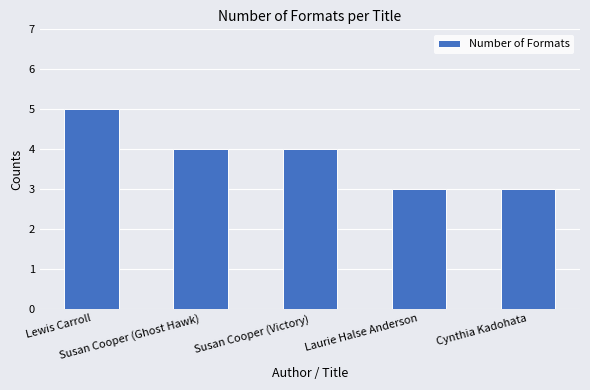

What is the label of the 4th bar from the right?

Susan Cooper (Ghost Hawk)